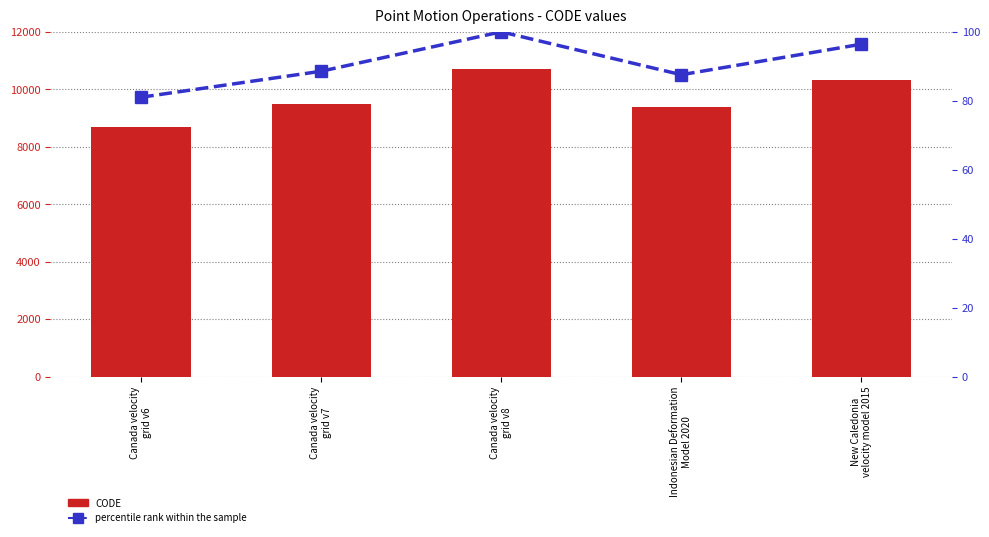

Is the value of percentile rank within the sample at Canada velocity
grid v7 greater than the value of CODE at Indonesian Deformation
Model 2020?

No